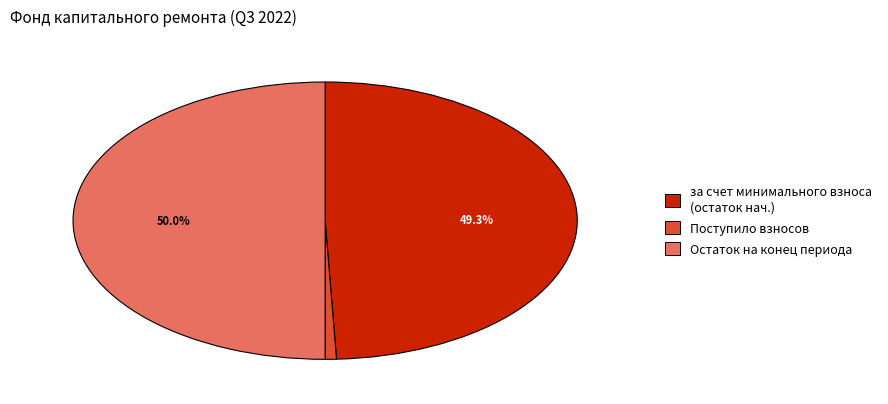

Which slice represents more than half of the pie?

Остаток на конец периода